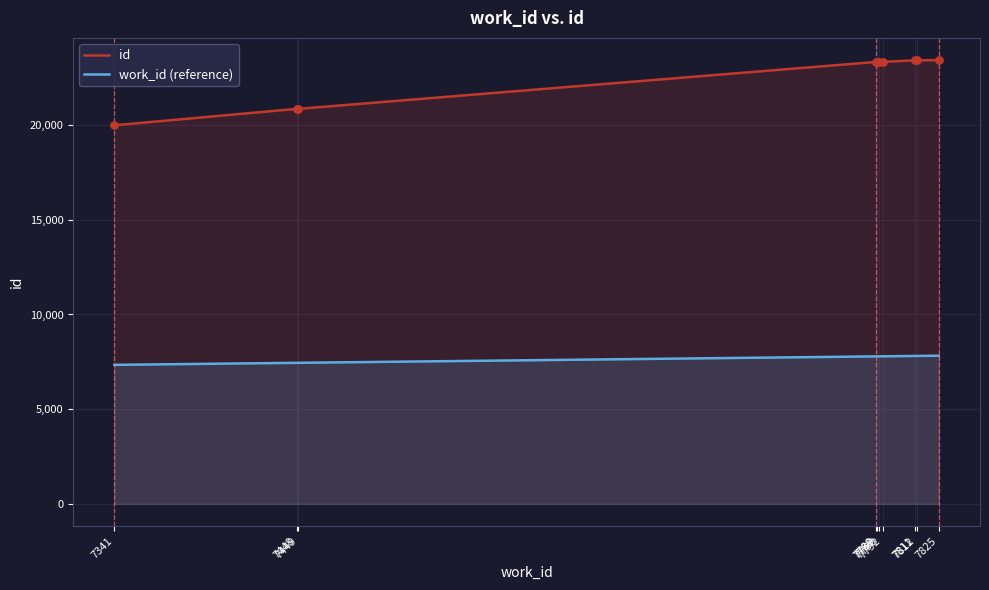

Is the value of id at 7449 greater than the value of work_id (reference) at 7790?

Yes